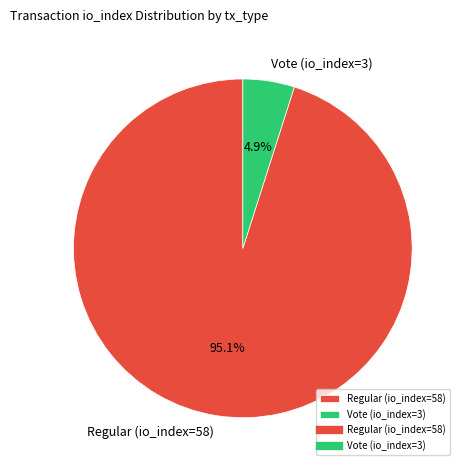

How many slices are in this pie chart?

2